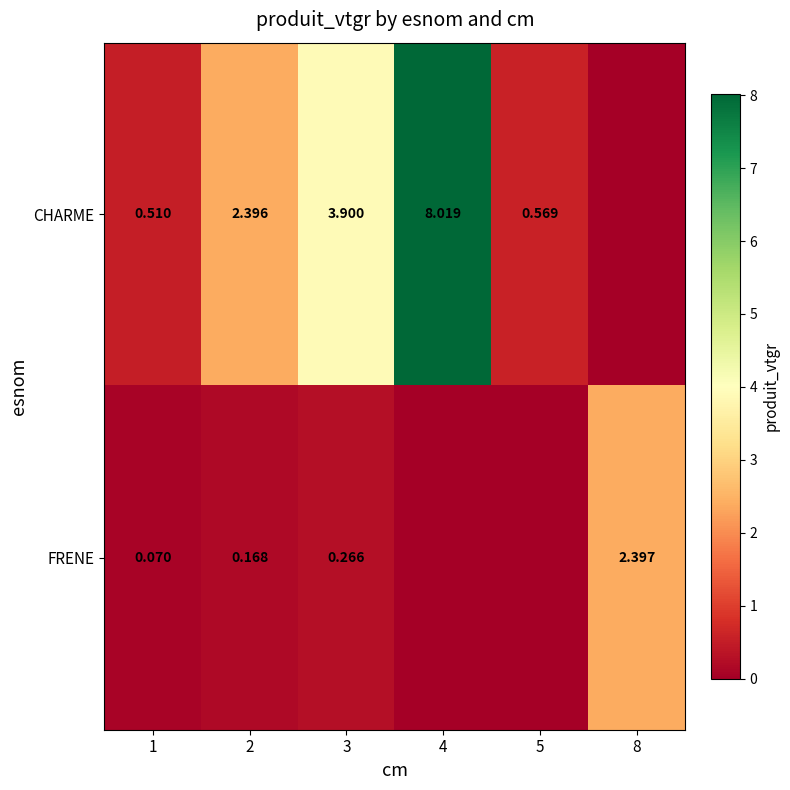

The value of CHARME at 1 is 0.8. True or false?

False